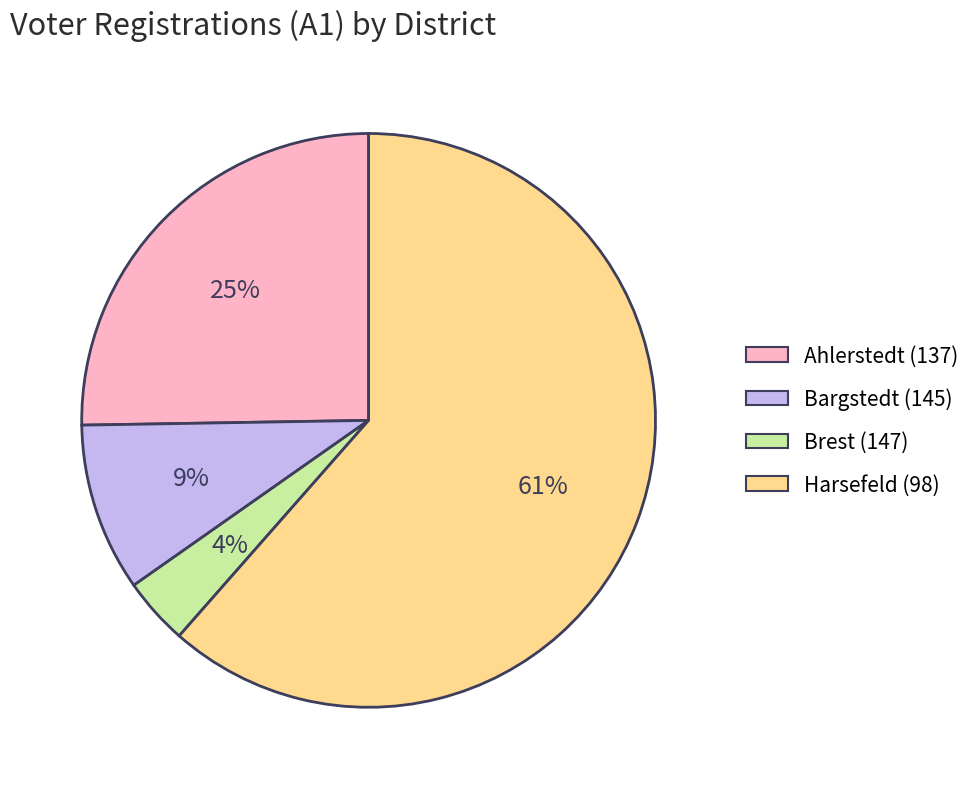

What percentage is the Bargstedt (145) slice, to the nearest percent?

9%